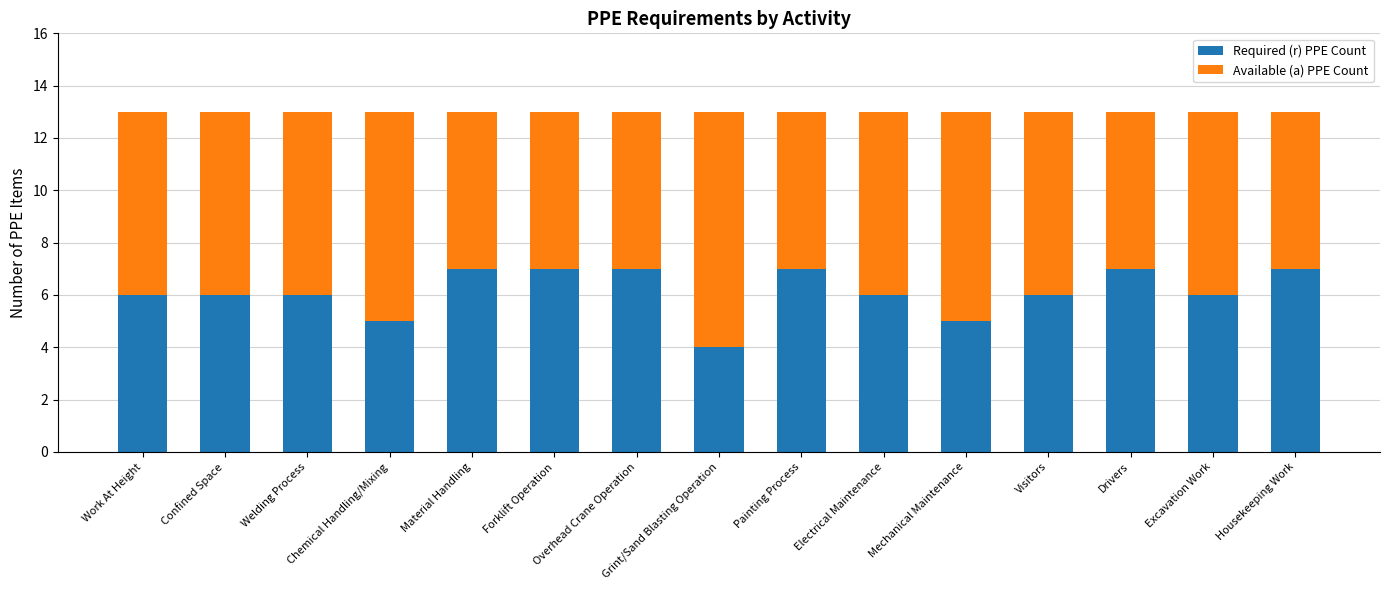

What is the total value across all series at Grint/Sand Blasting Operation?

13